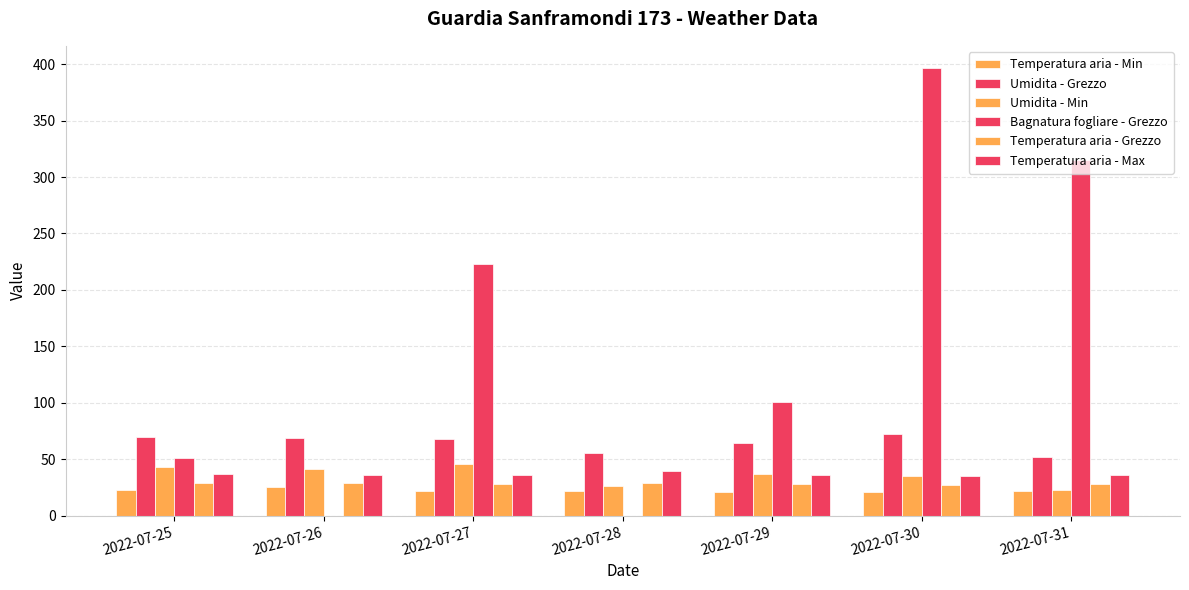

Where does the Temperatura aria - Min series first go above 21?

2022-07-25